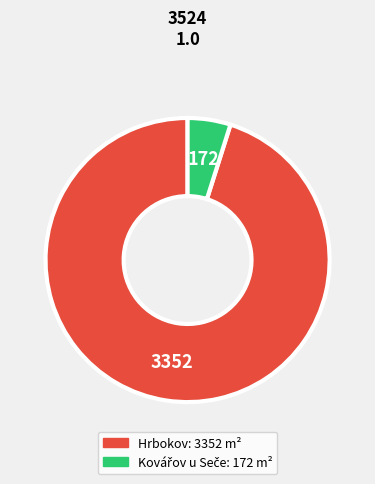

Does any single category account for the majority?

Yes